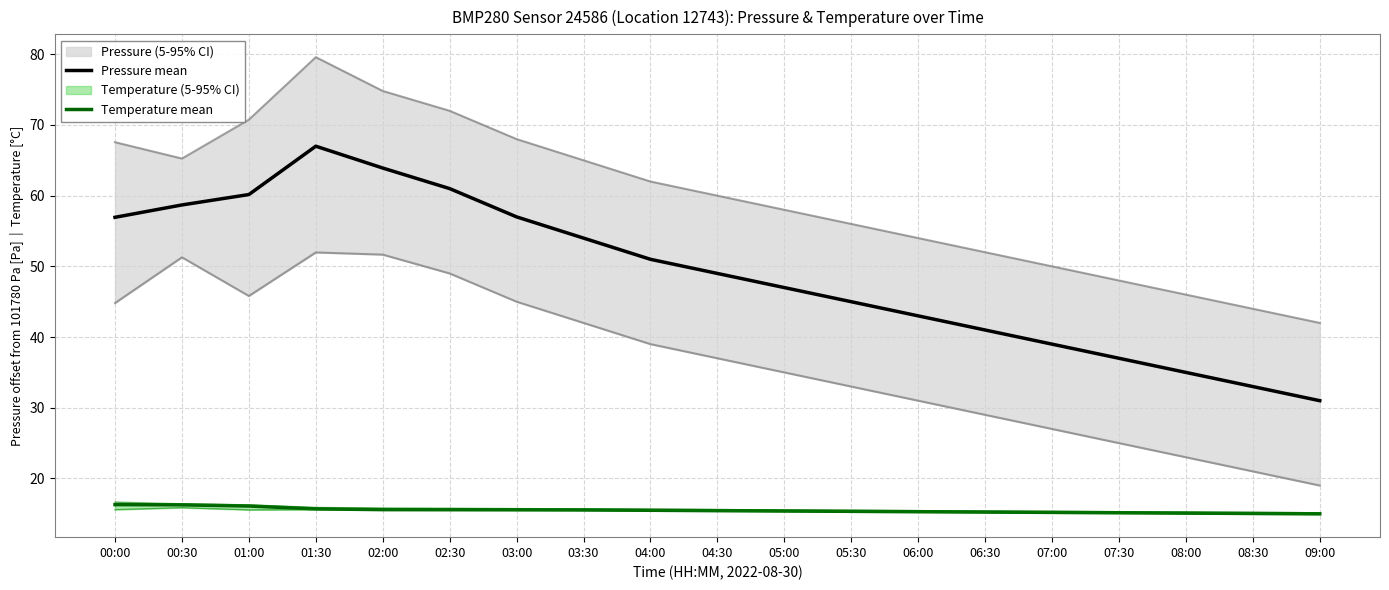

What is the average value of the Temperature mean series?

15.5